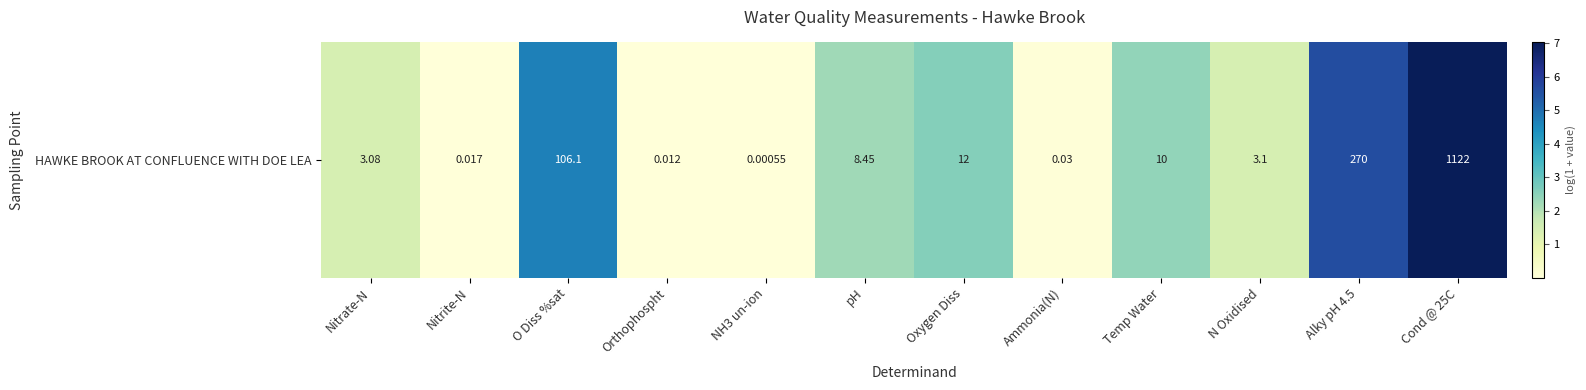

How many data points are above 2?

6